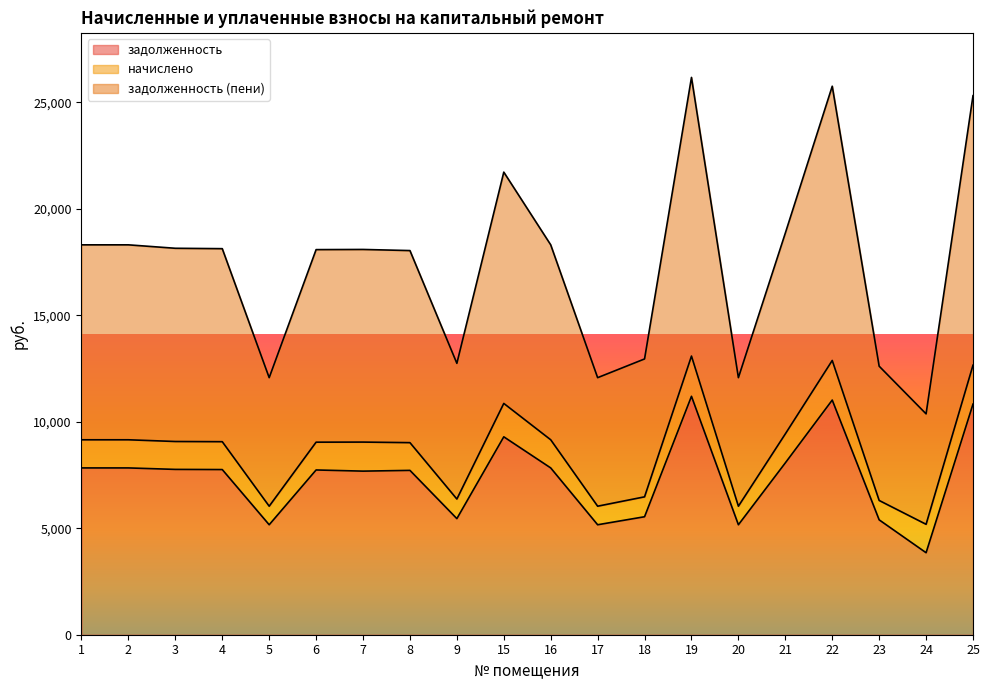

What is the total value across all series at 20?

12072.7